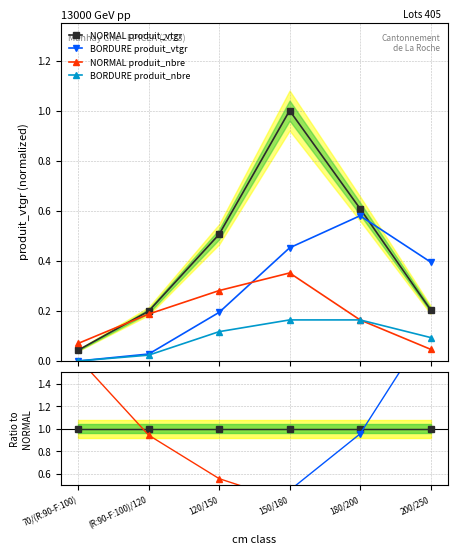

True or false: NORMAL produit_vtgr has more than 2 points higher than both neighbors.

False